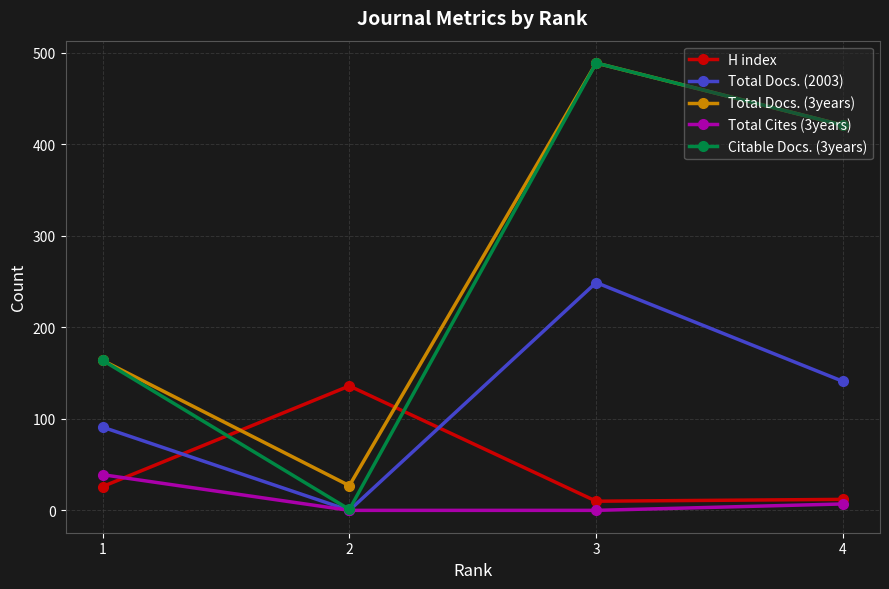

True or false: H index has a value of 46 at 1.

False